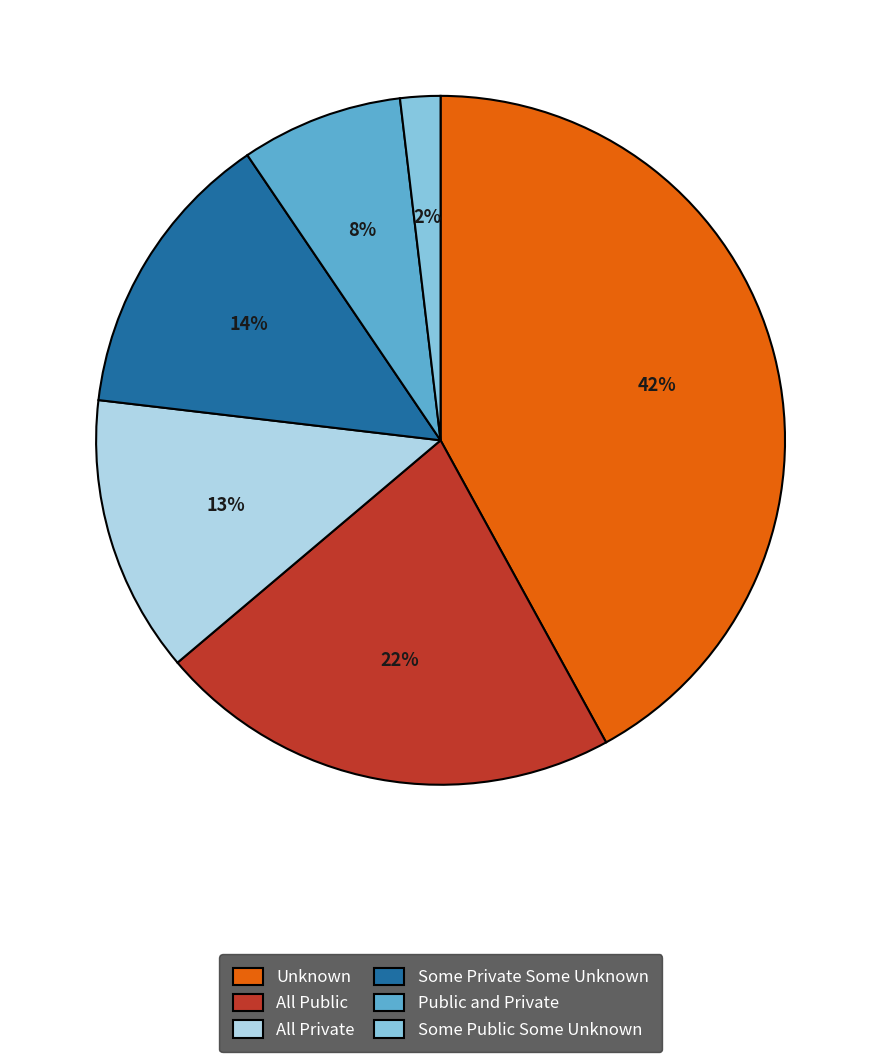

To the nearest percent, what portion does Some Public Some Unknown represent?

2%